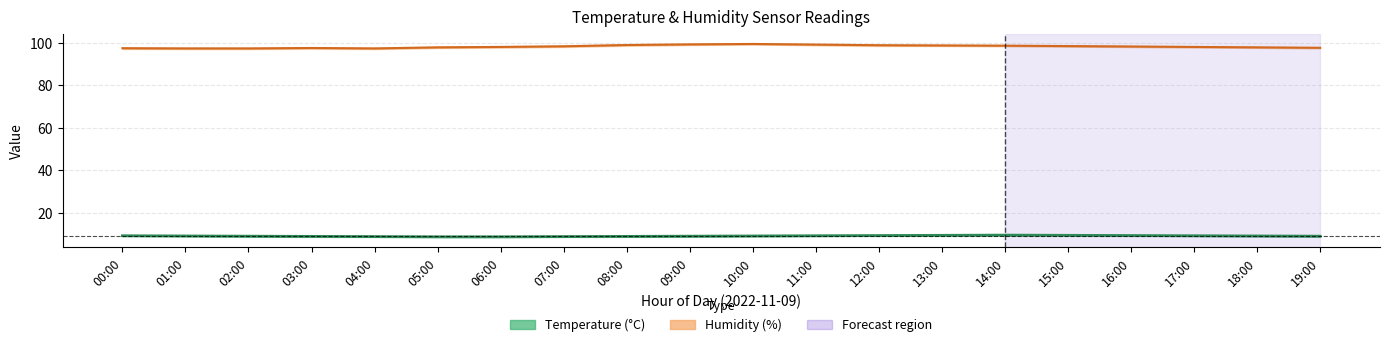

Which label corresponds to the largest value in the chart?

10:00